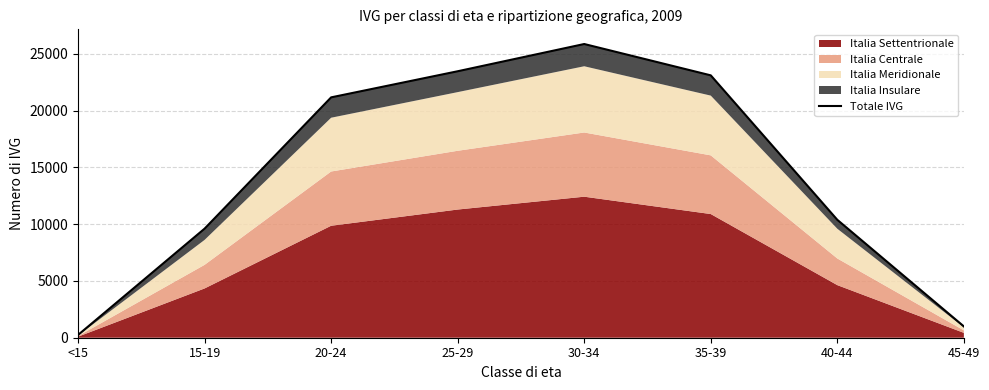

Rank the categories by value from highest to lowest.

30-34, 25-29, 35-39, 20-24, 40-44, 15-19, 45-49, <15